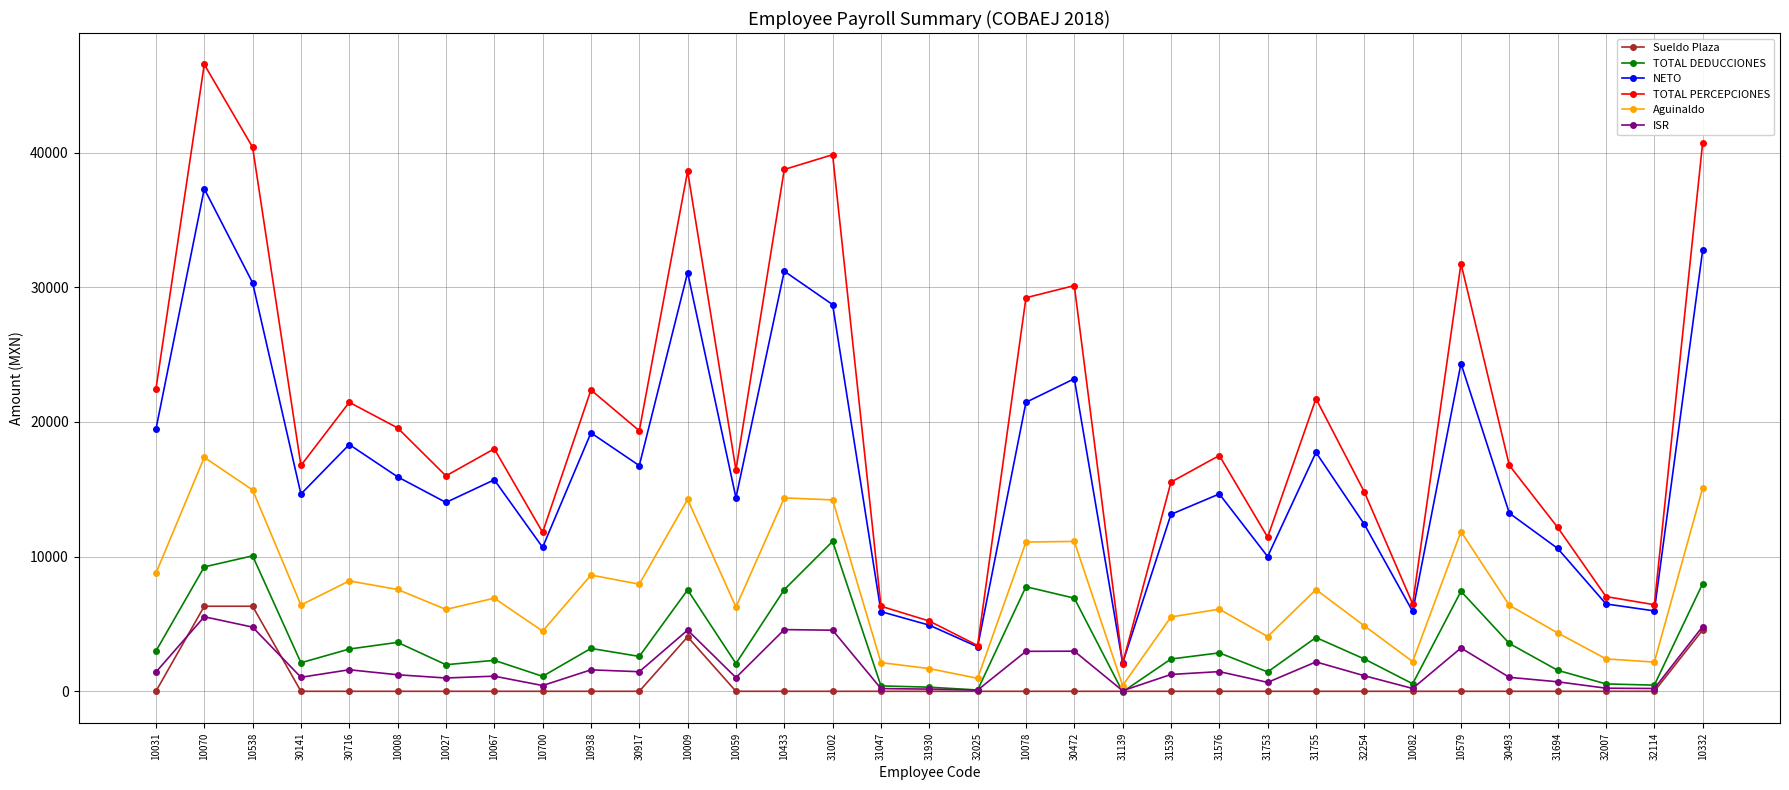

What is the label of the 1st point from the right?

10332